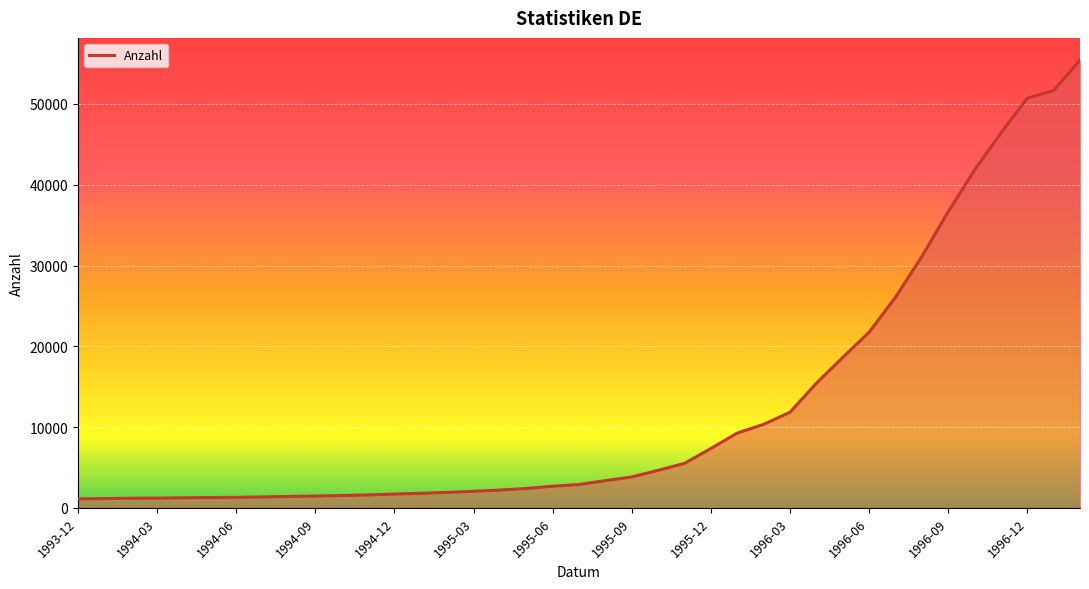

What is the difference between the maximum and minimum values?

54281